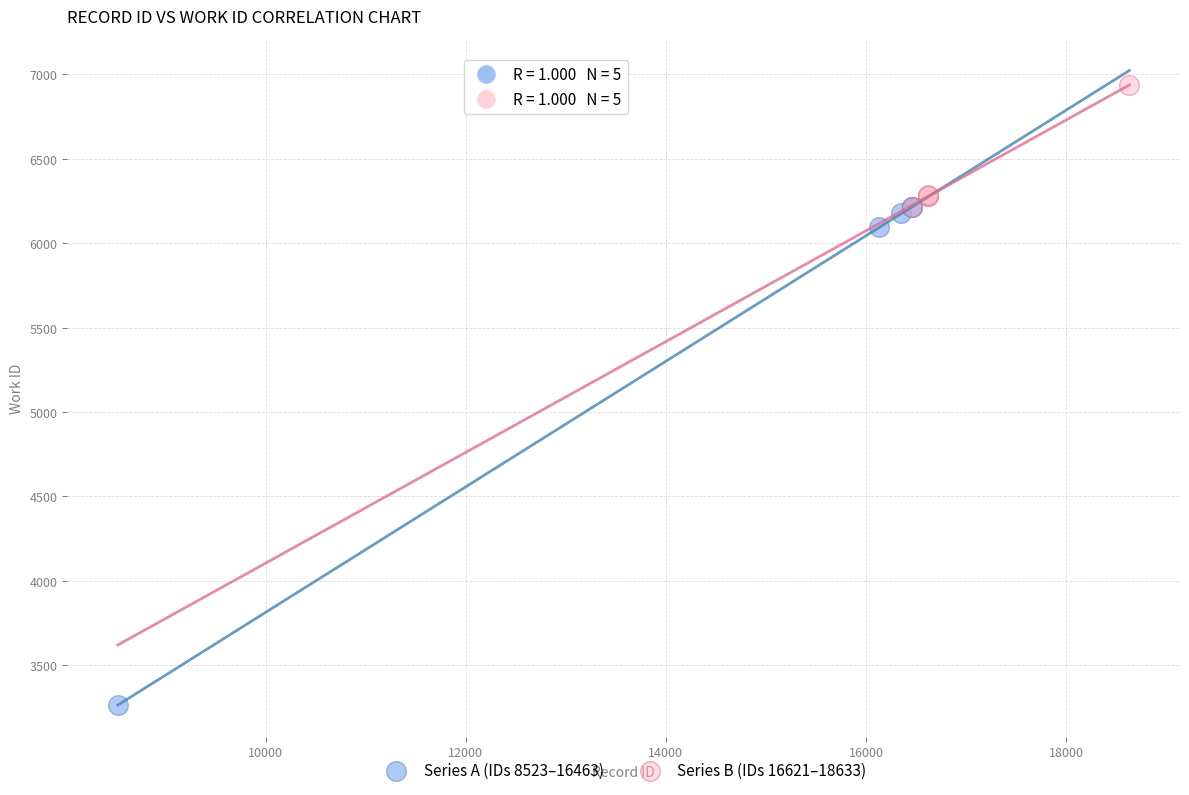

Which series reaches the minimum Y coordinate?

Series A (IDs 8523–16463)